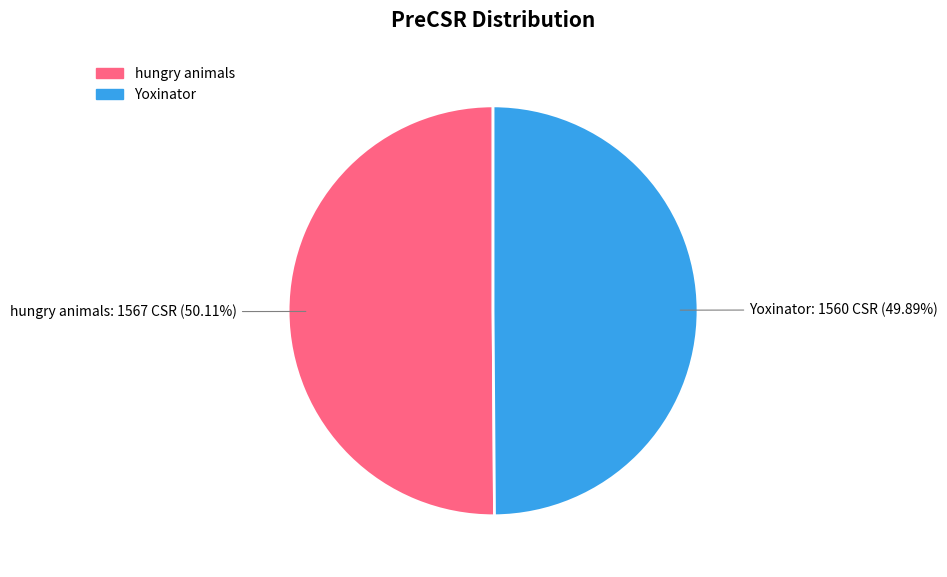

How many slices are in this pie chart?

2